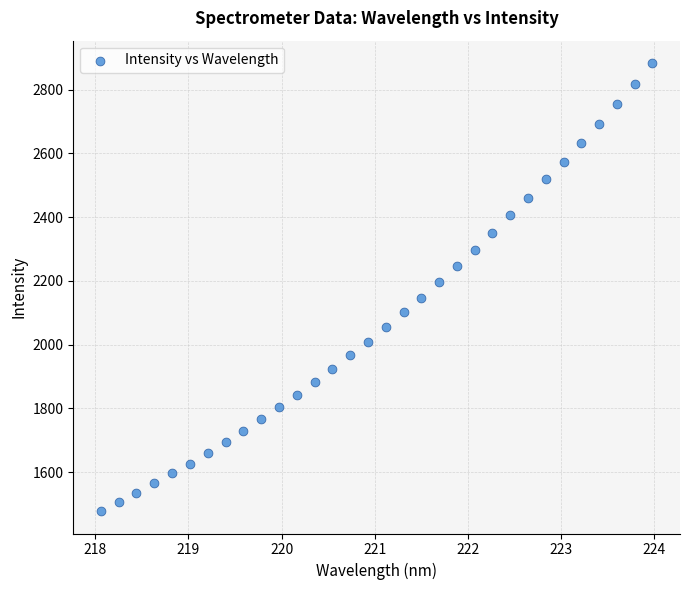

What Y value in the scatter plot is closest to 2180?

2195.9